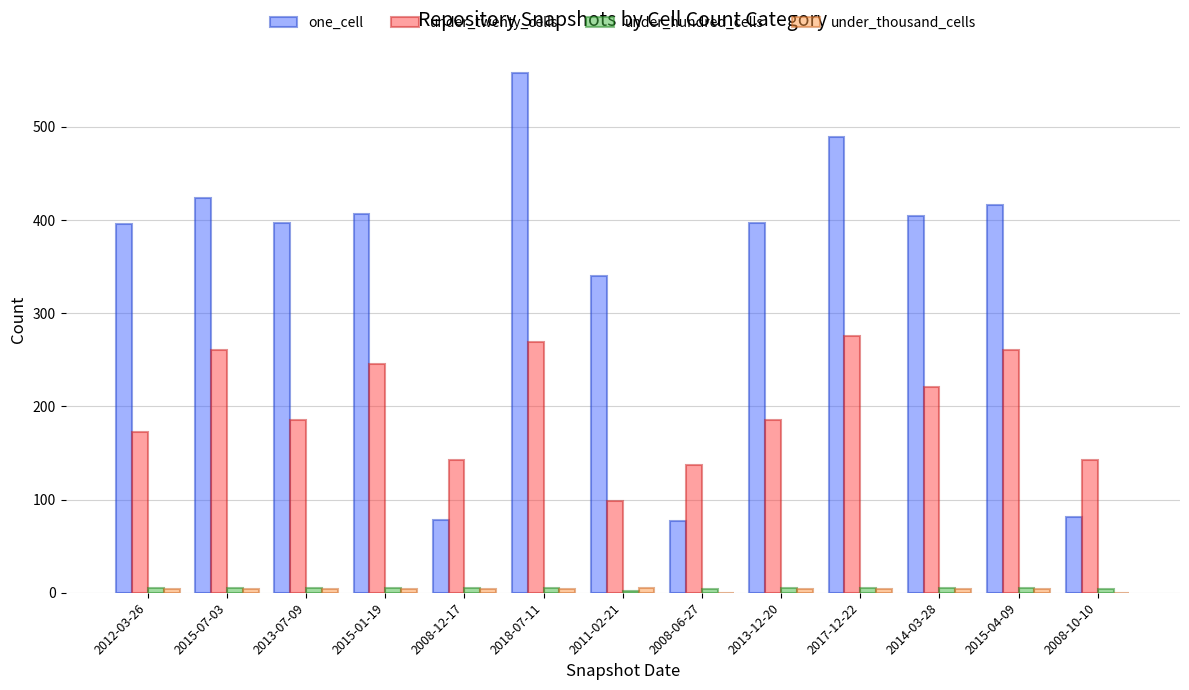

The value of under_twenty_cells at 2015-07-03 is 65. True or false?

False